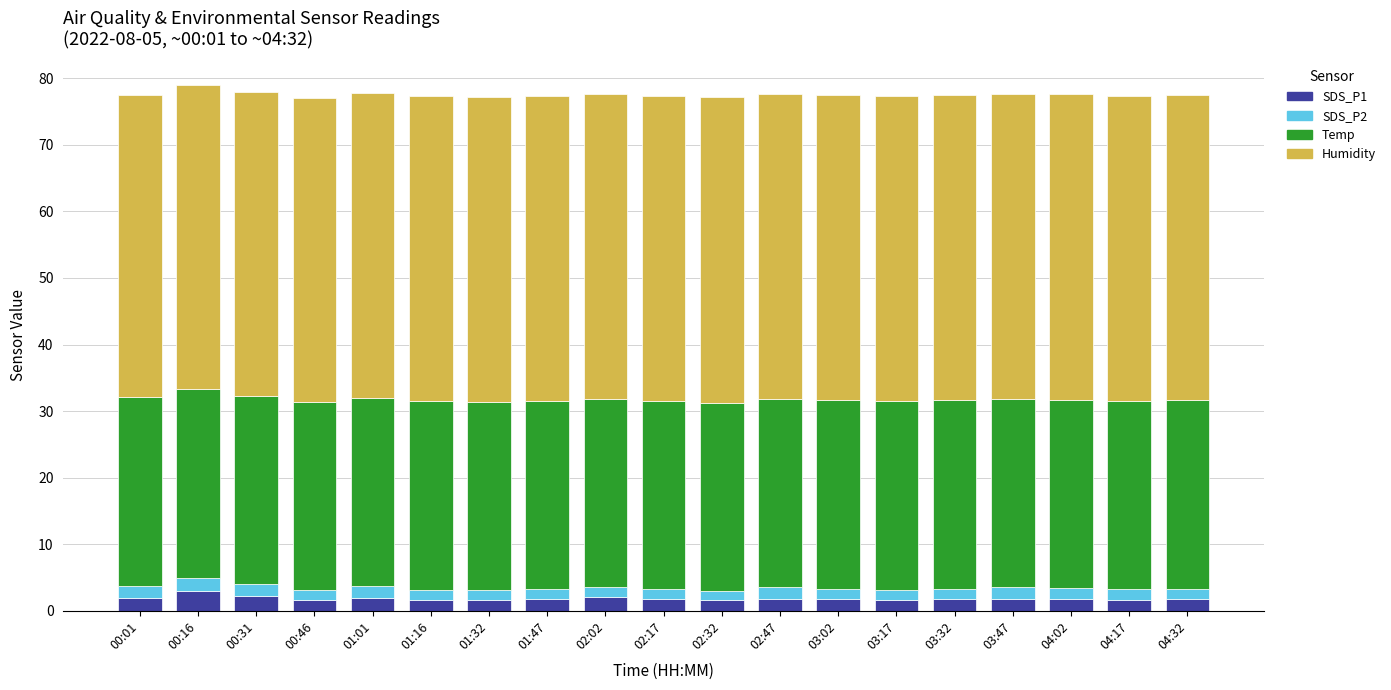

Count the number of categories in the chart.

19